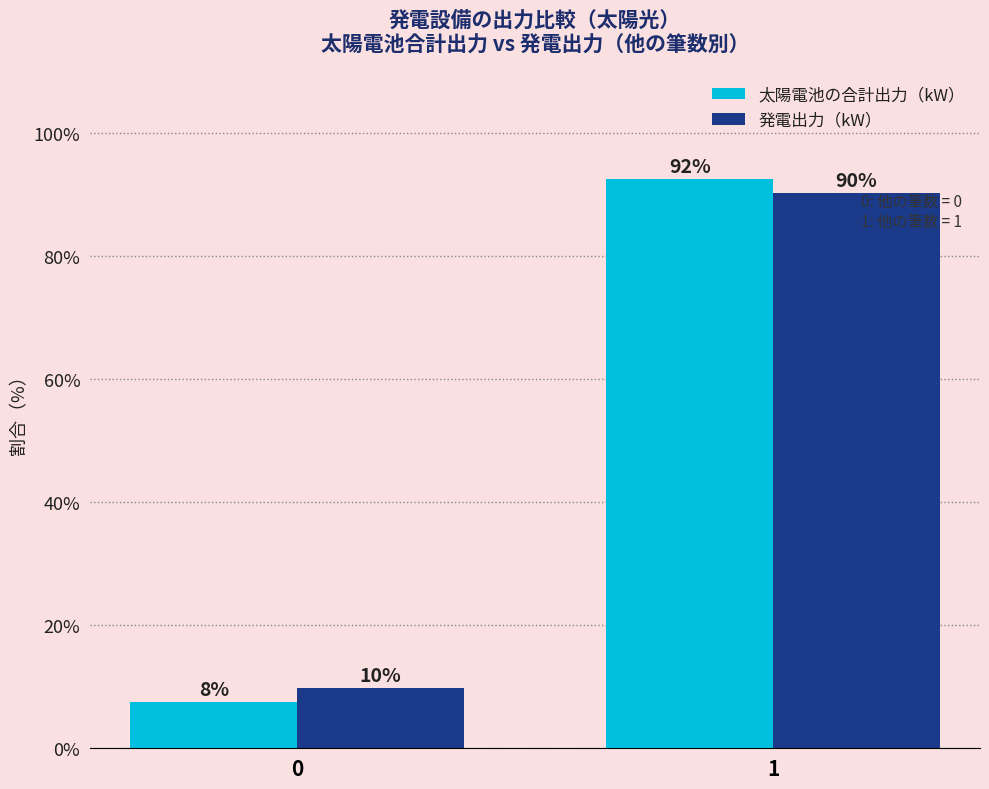

Which label corresponds to the largest value in the chart?

1